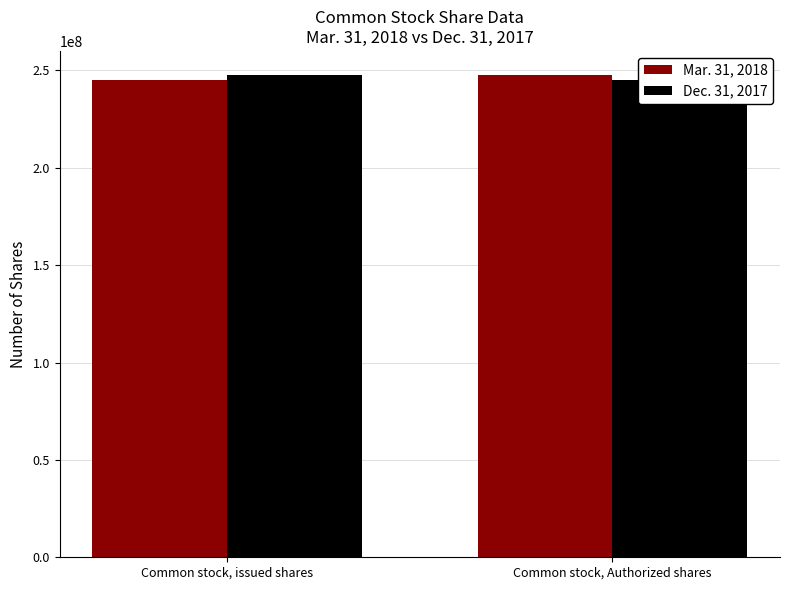

Which series has the largest range (max minus min)?

Mar. 31, 2018